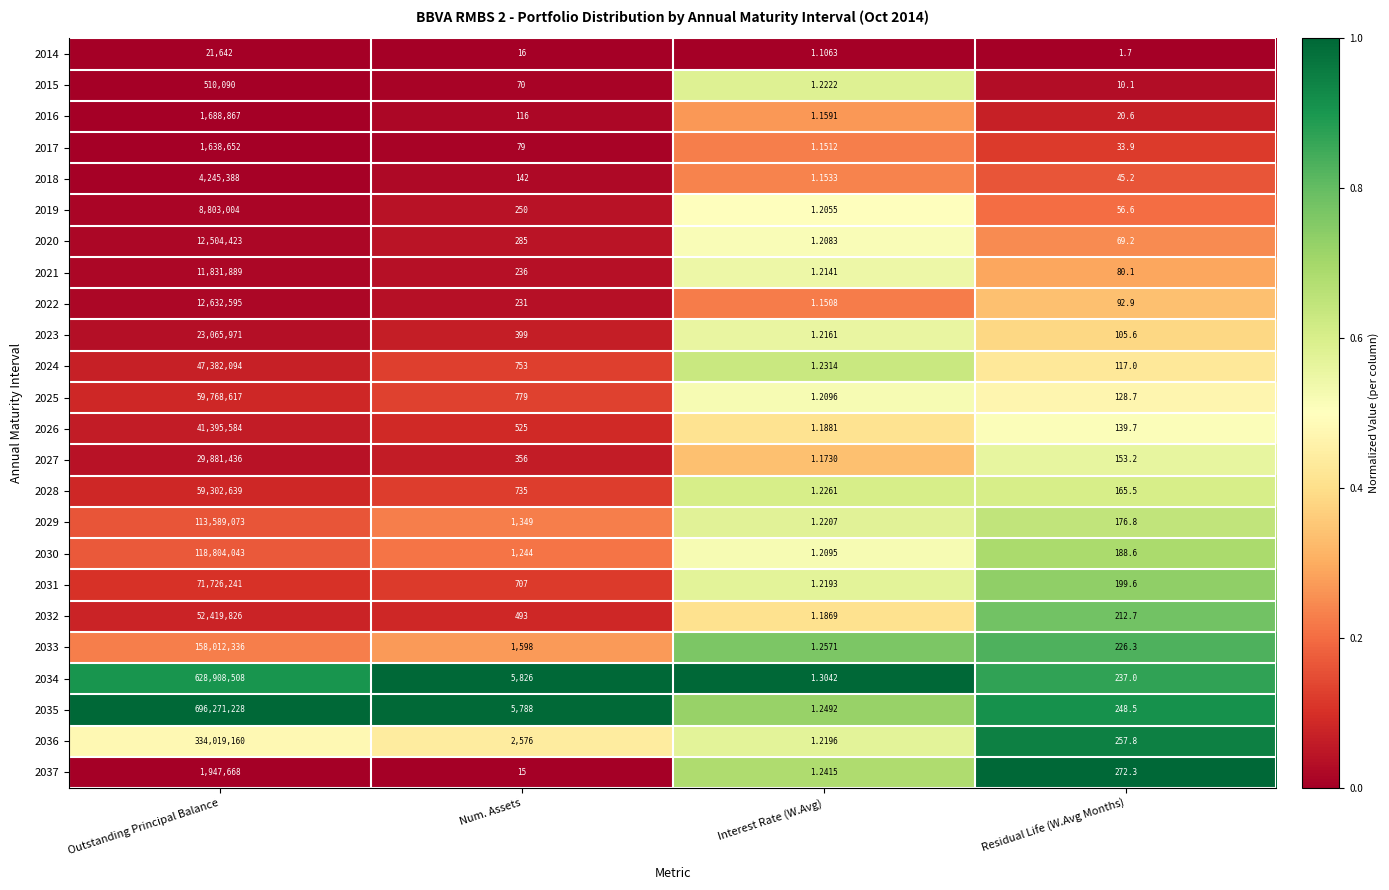

At which category is the sum across all series the highest?

Outstanding Principal Balance